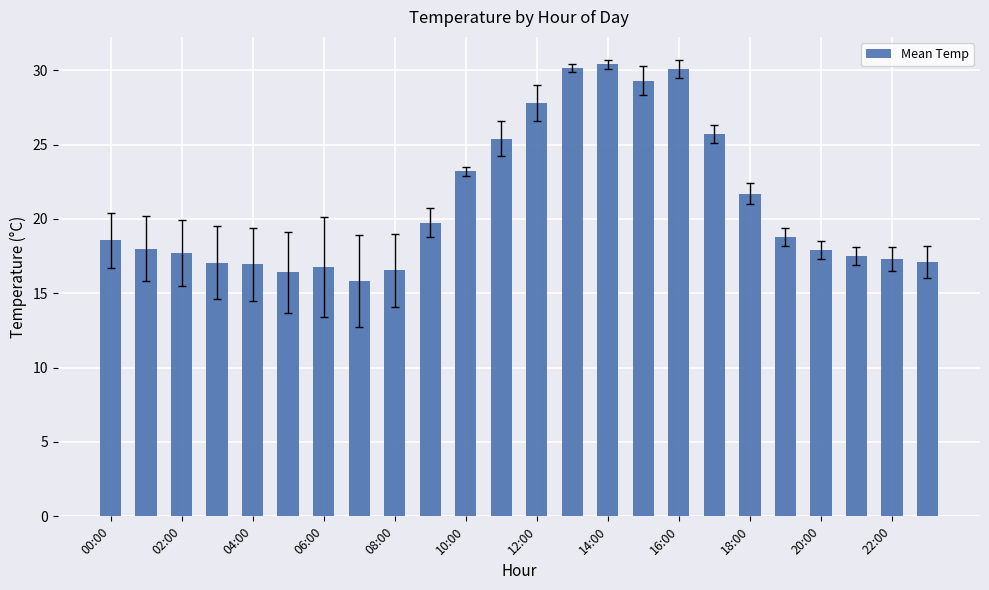

What is the value of the 10th bar from the left?

19.8